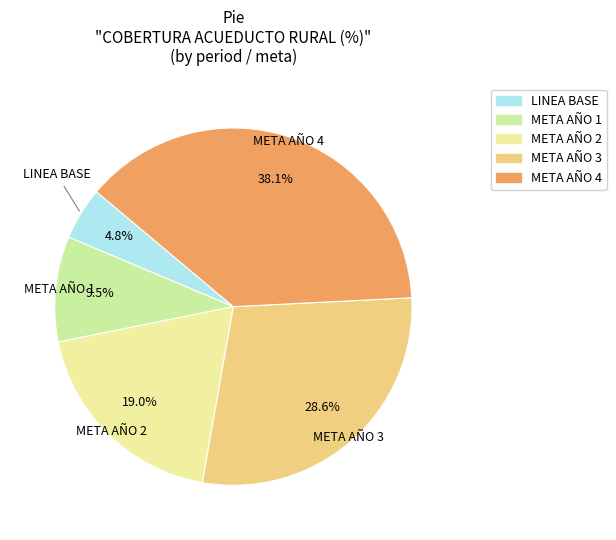

What is the smallest slice in the pie chart?

LINEA BASE